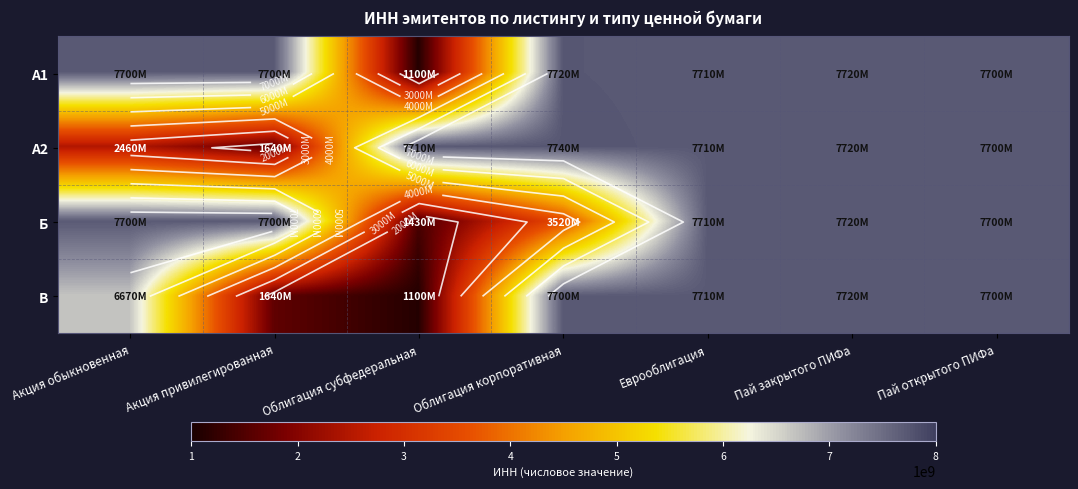

What is the total value across all series at Акция привилегированная?

18702140957